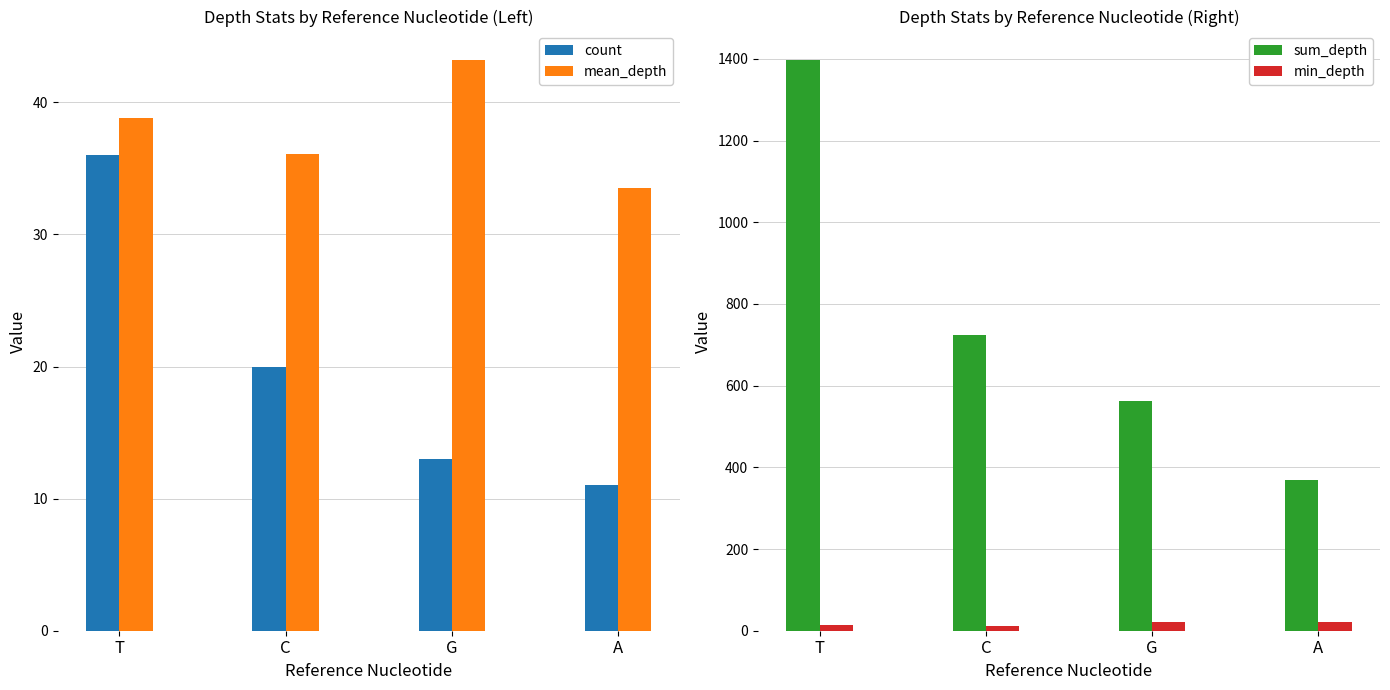

Reading right to left, what are all the values shown in this chart?

count: A=11.0	G=13.0	C=20.0	T=36.0
mean_depth: A=33.5	G=43.2	C=36.1	T=38.8
sum_depth: A=369.0	G=562.0	C=723.0	T=1397.0
min_depth: A=22.0	G=21.0	C=12.0	T=15.0